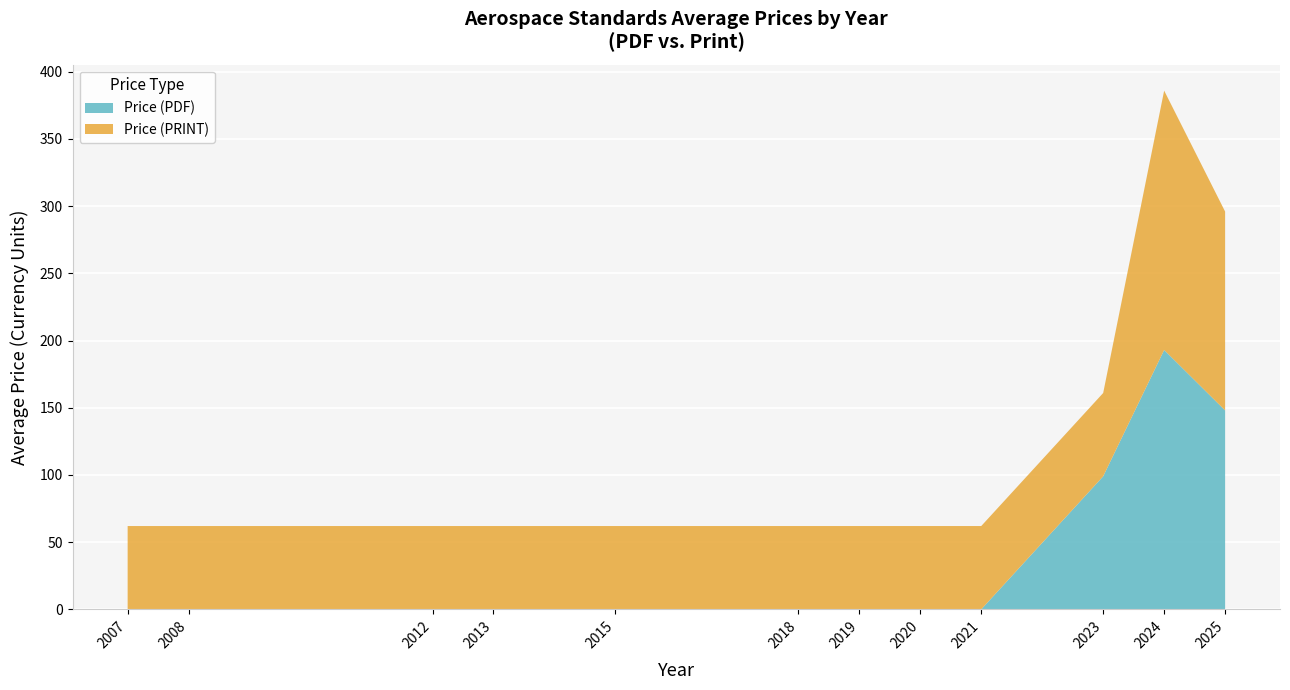

What is the total value across all series at 2021?

62